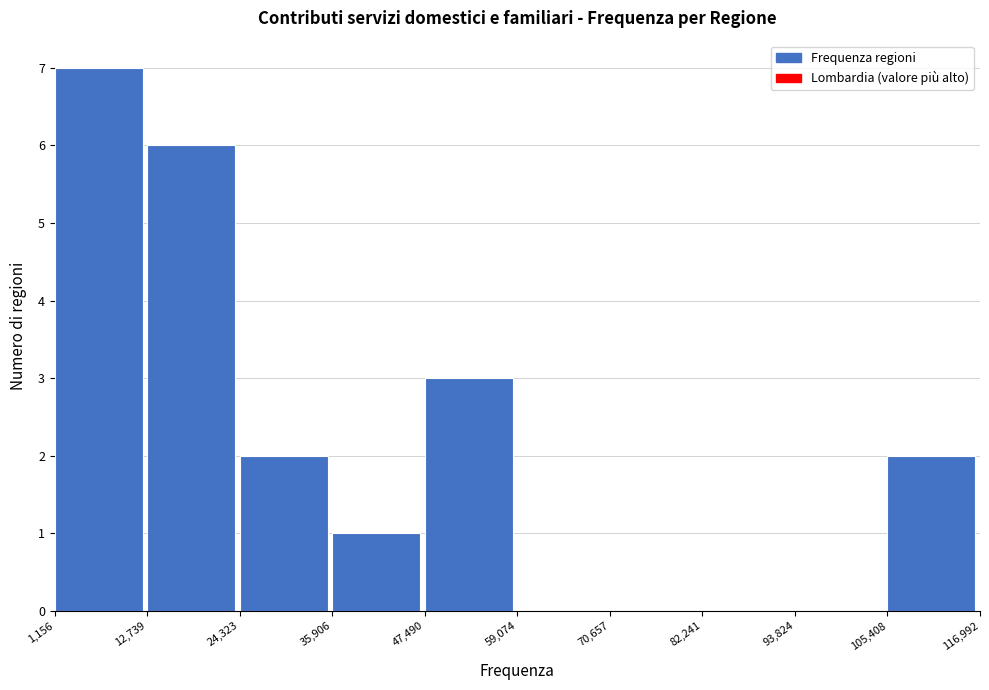

What is the height of the bar covering 47,490 to 59,074 on the x-axis? The values are not printed on the chart, so give them approximately, as read against the axis.

3